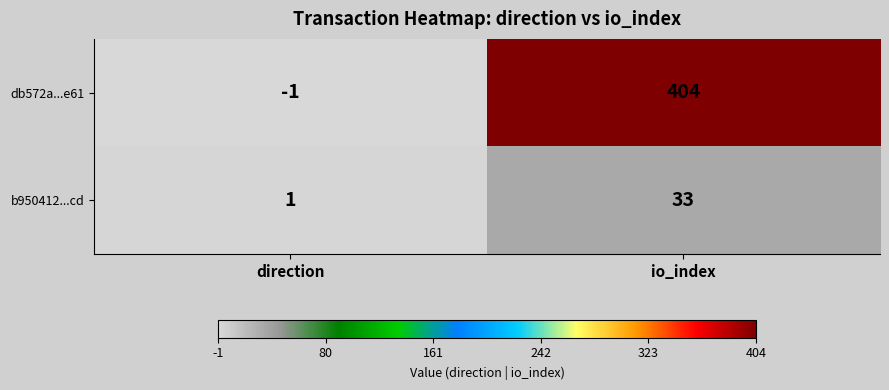

Rank the series by their maximum value, from highest to lowest.

db572a...e61, b950412...cd